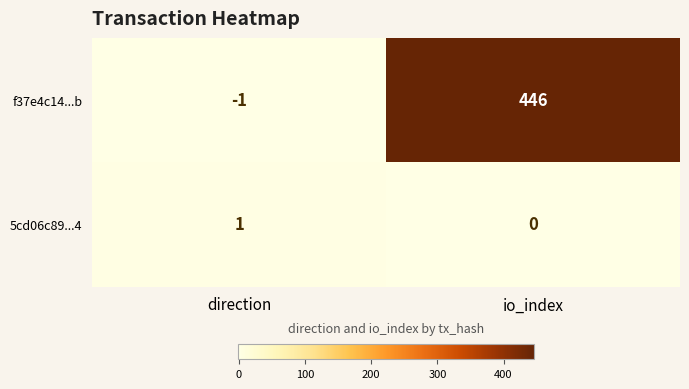

True or false: f37e4c14...b has a value of 249 at io_index.

False